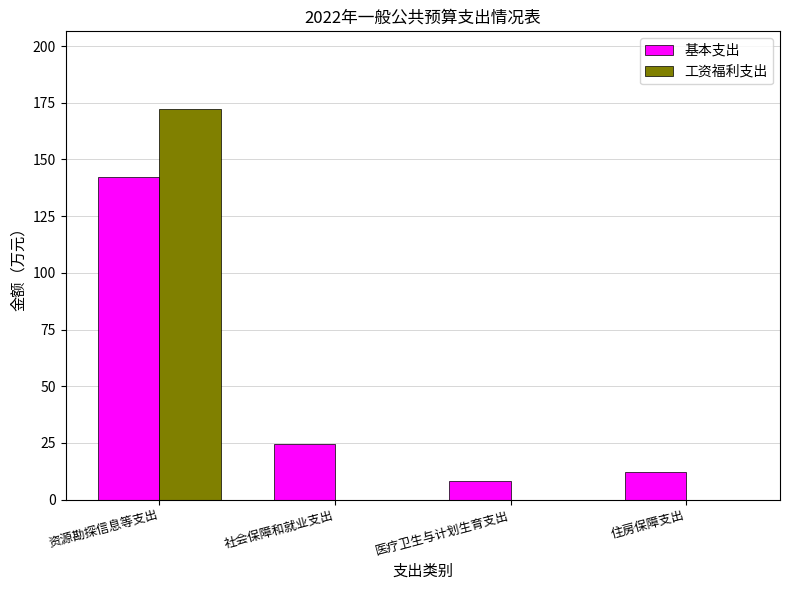

What is the total value across all series at 医疗卫生与计划生育支出?

8.0